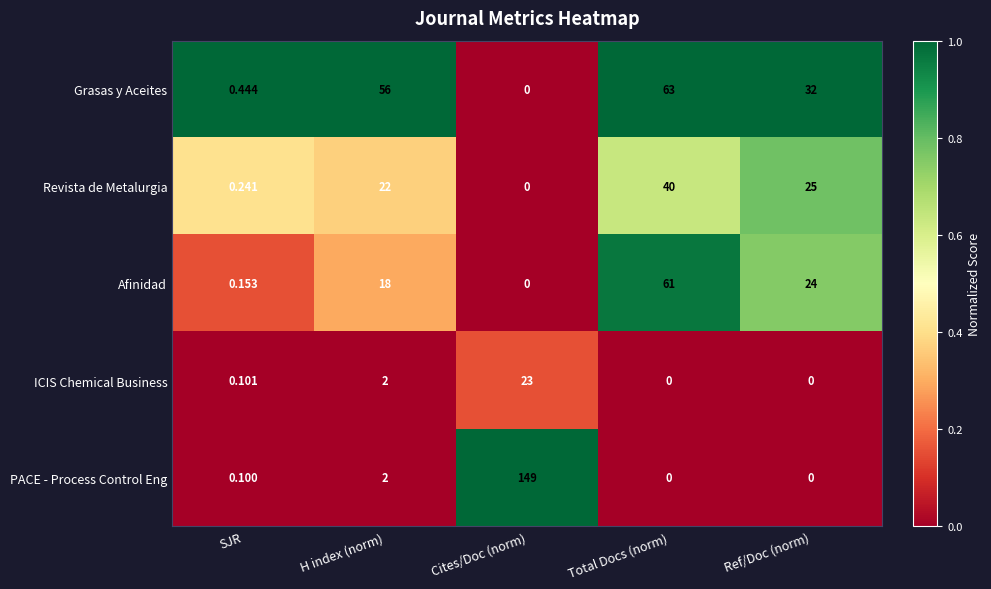

Which series changed the most between SJR and Ref/Doc (norm)?

Grasas y Aceites